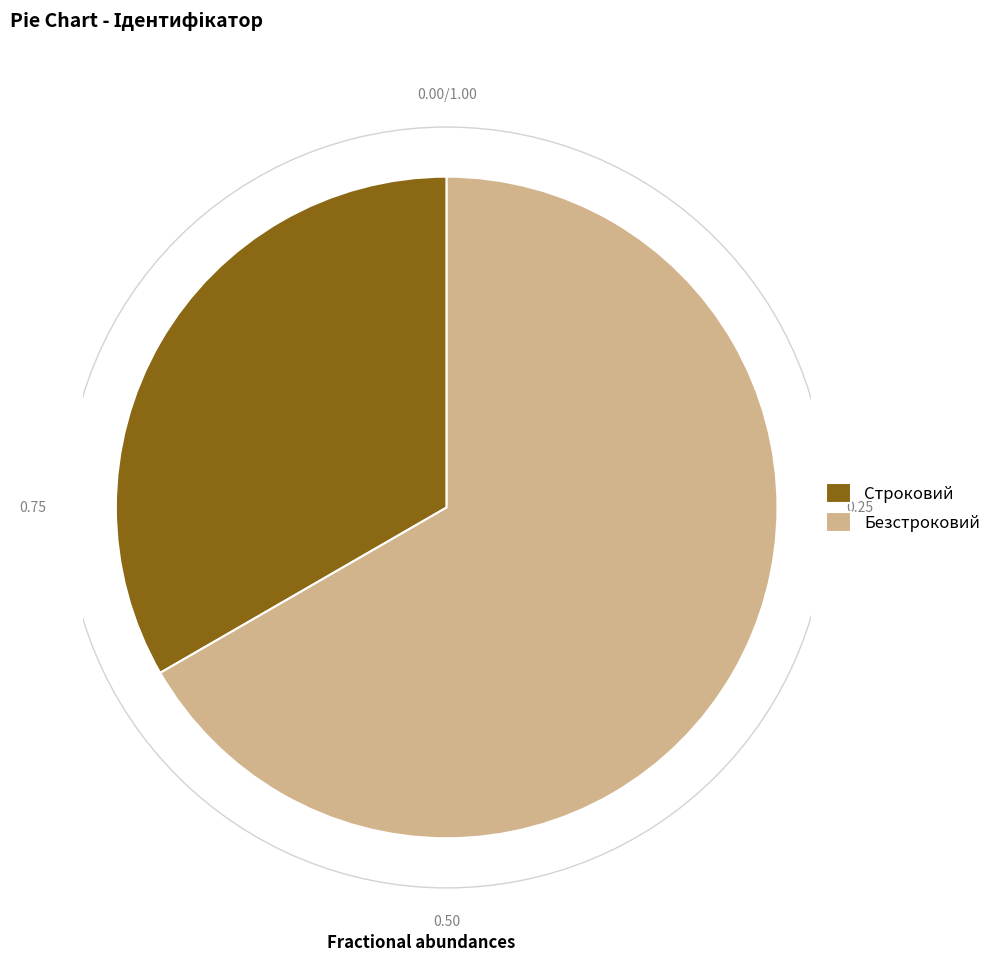

How many slices are in this pie chart?

2